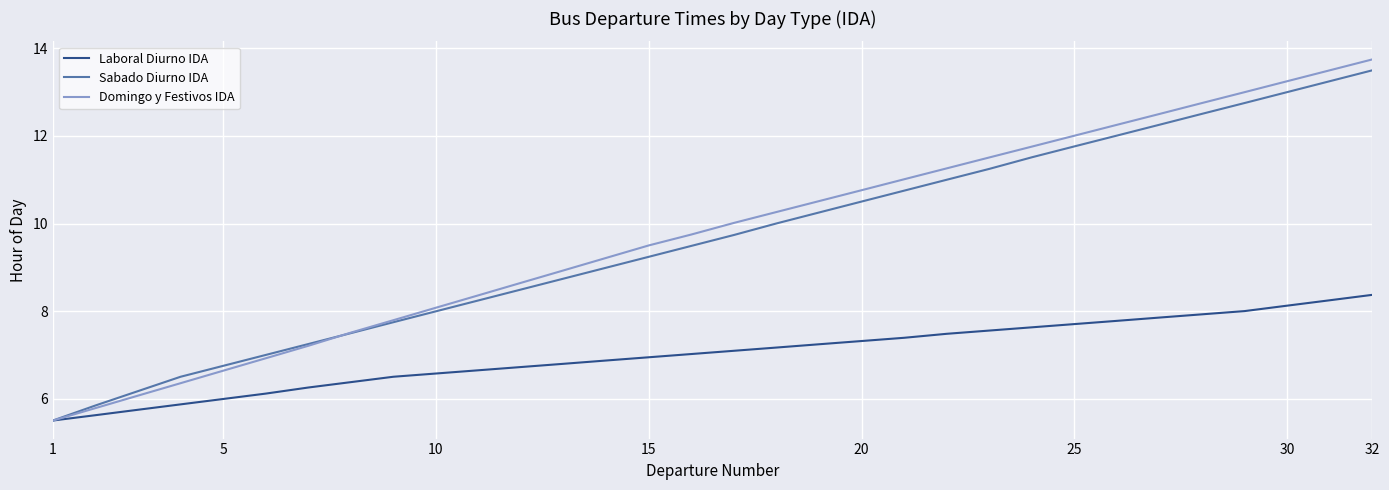

Which series has the largest total across all categories?

Domingo y Festivos IDA